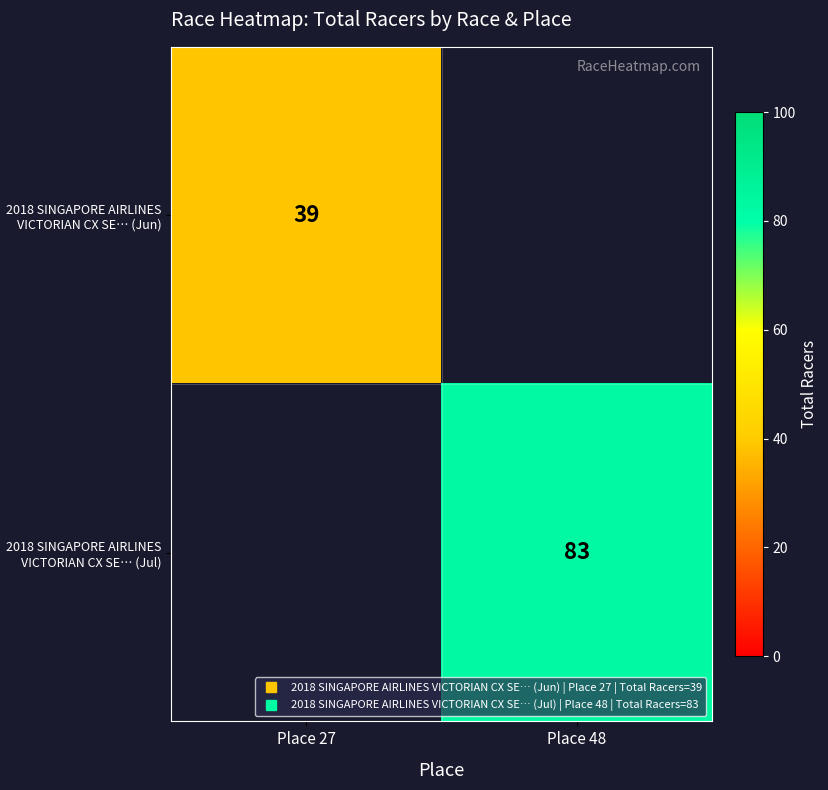

Read the 2018 SINGAPORE AIRLINES VICTORIAN CX SE… (Jul) value at Place 48.

83.0